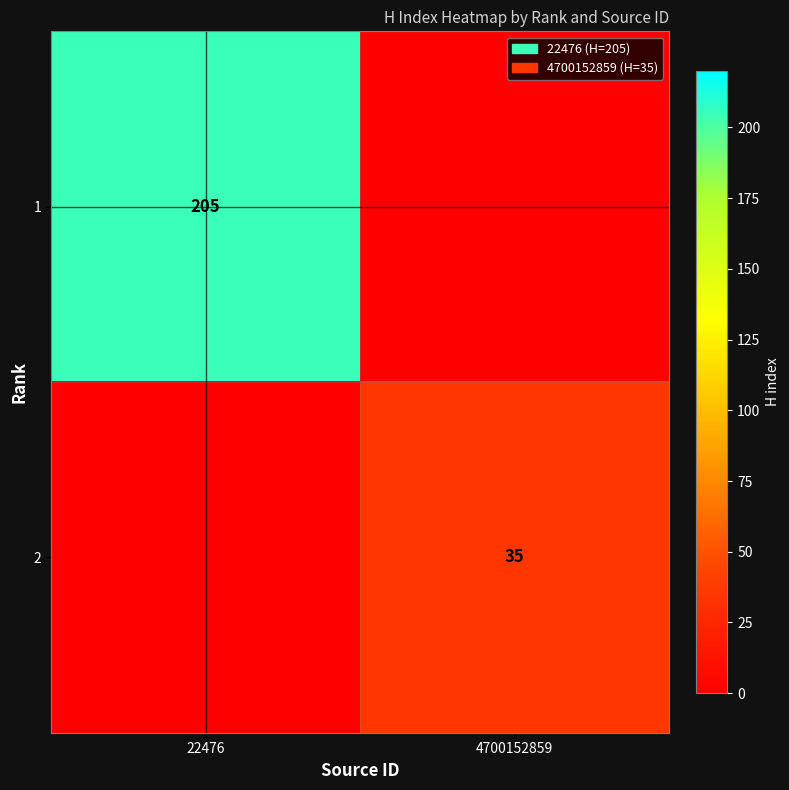

The 1 series shows 306 at 22476. True or false?

False